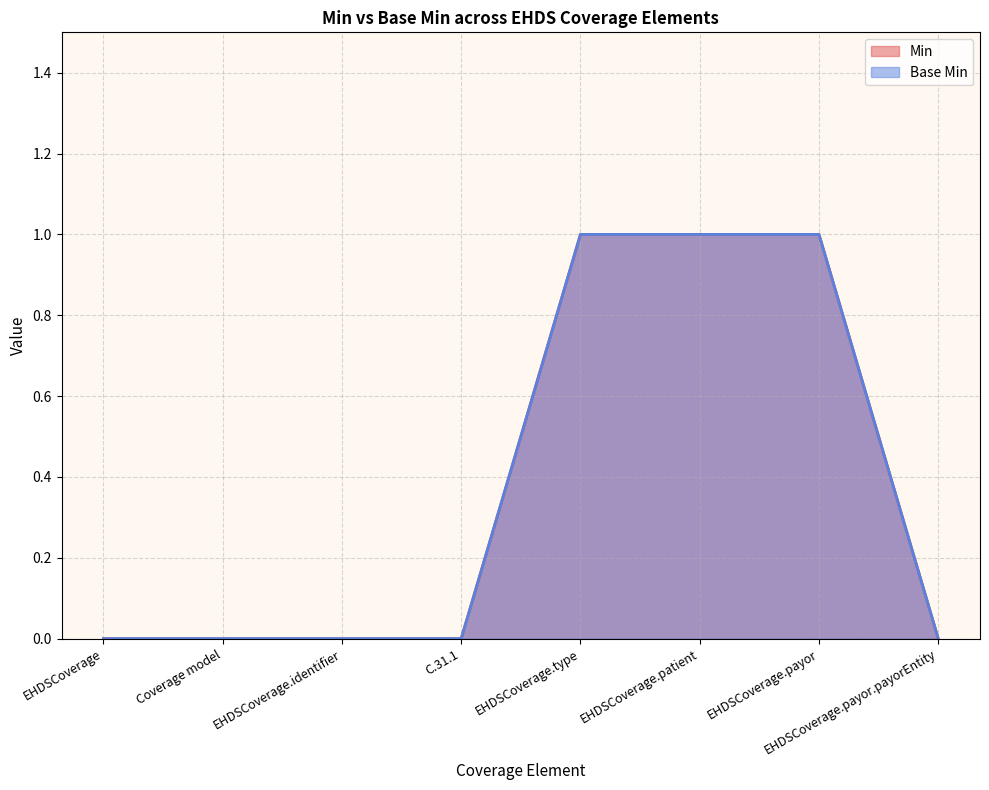

The value of Min at EHDSCoverage.type is 2. True or false?

False